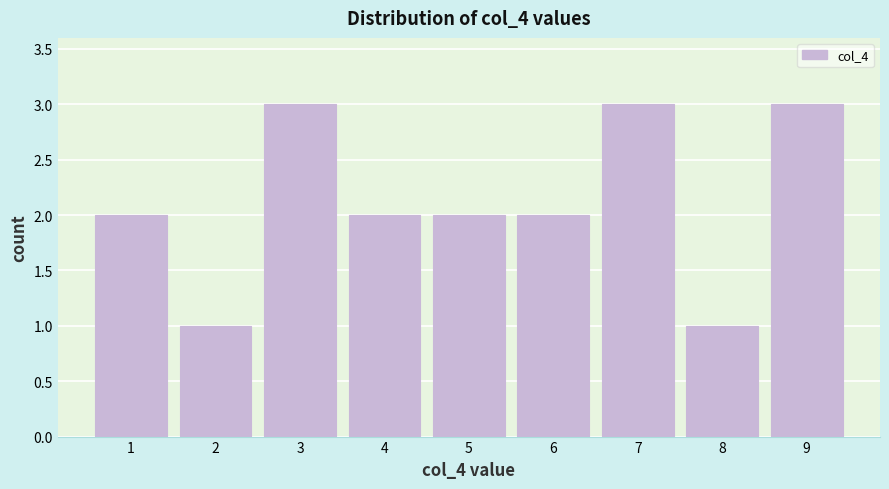

Reading left to right, list every bar in this chart as the range it spans on the x-axis followed by its height. The values are not printed on the chart, so give them approximately, as read against the axis.

0.5 to 1.5: 2
1.5 to 2.5: 1
2.5 to 3.5: 3
3.5 to 4.5: 2
4.5 to 5.5: 2
5.5 to 6.5: 2
6.5 to 7.5: 3
7.5 to 8.5: 1
8.5 to 9.5: 3